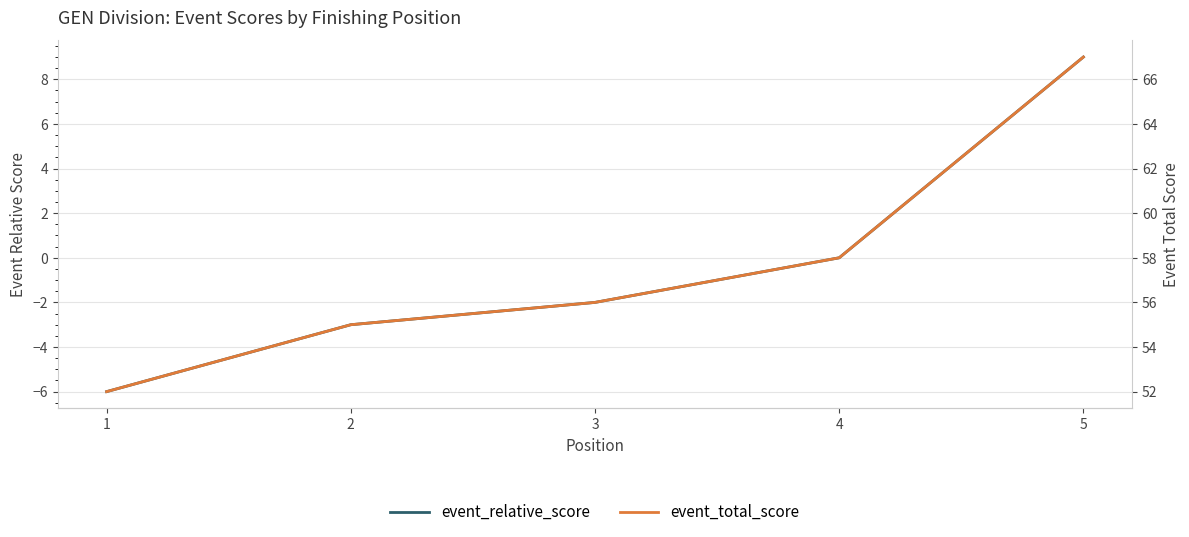

What is the spread (max minus min) of values at 5?

58